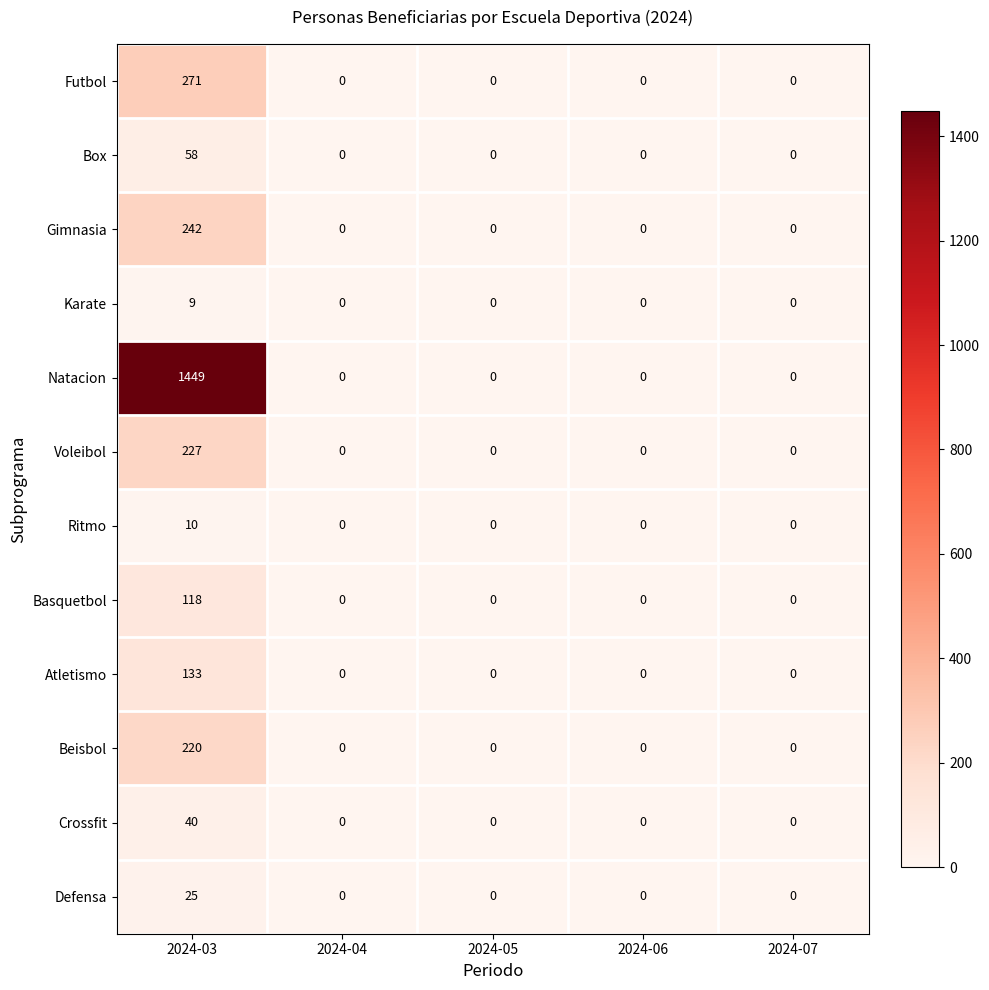

Count the number of categories in the chart.

5